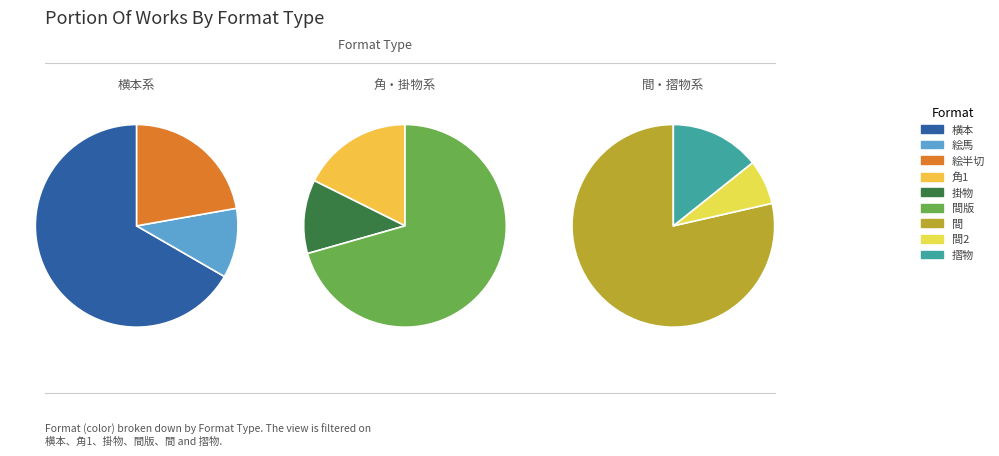

What is the change in value from 絵半切 to 間?

+9